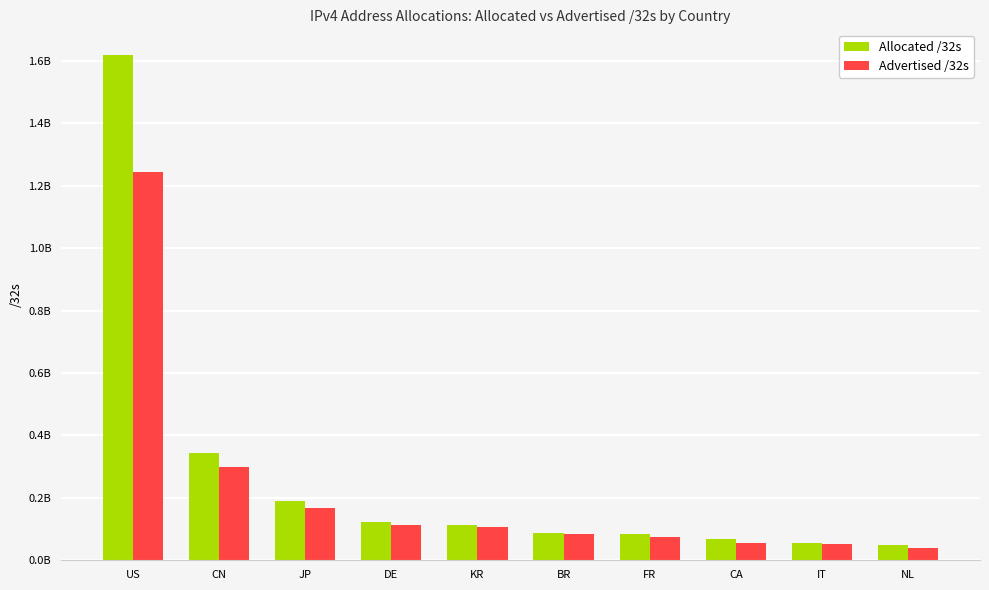

Rank the series by their average value, from lowest to highest.

Advertised /32s, Allocated /32s